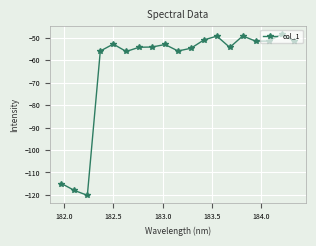

True or false: the data has more than 1 interior local peaks.

True